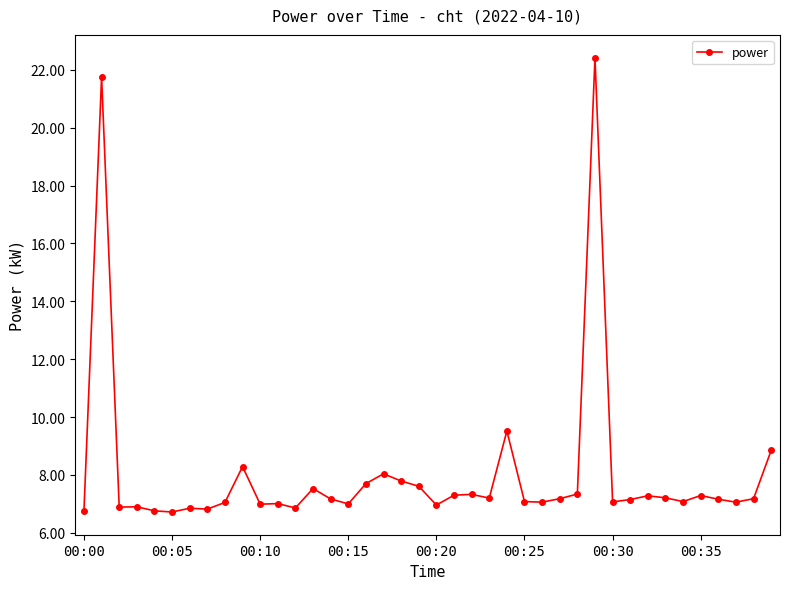

What is the value of the 21st point from the left?

7.0